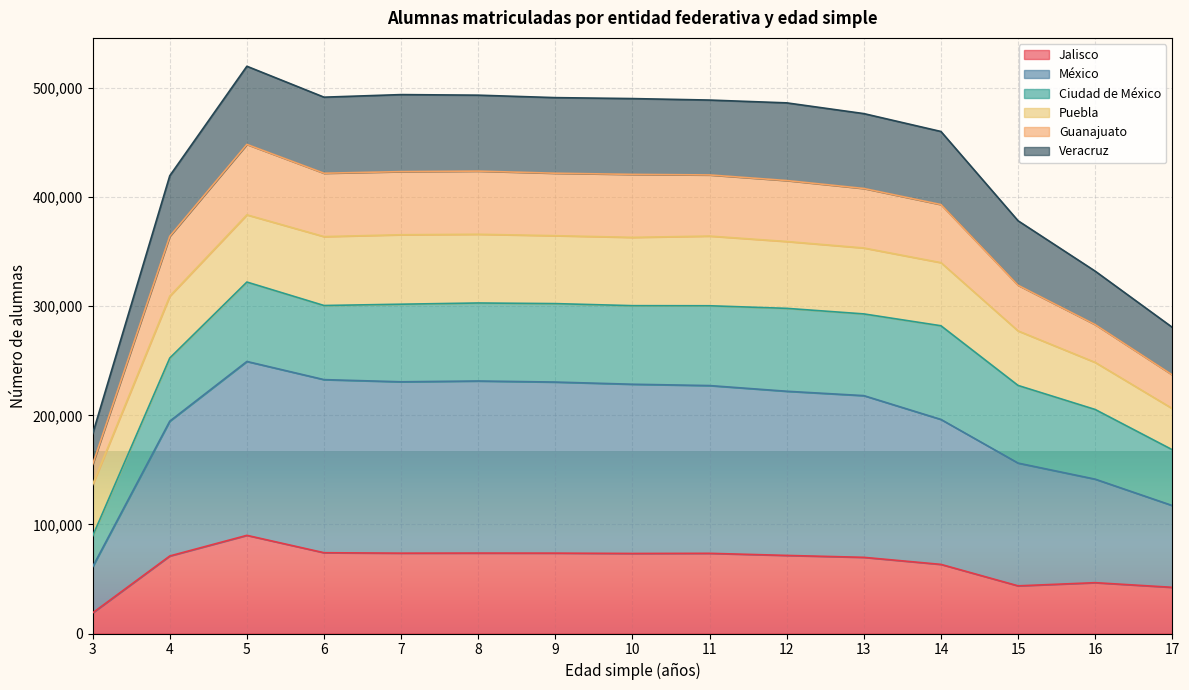

True or false: Veracruz and México cross at least once.

False